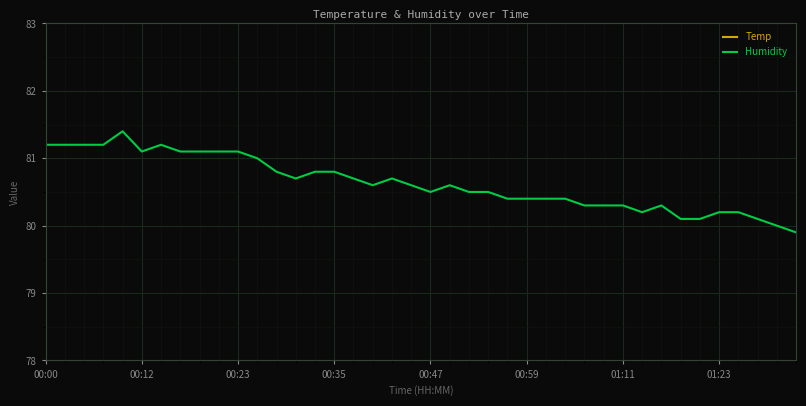

Which series has the largest total across all categories?

Humidity